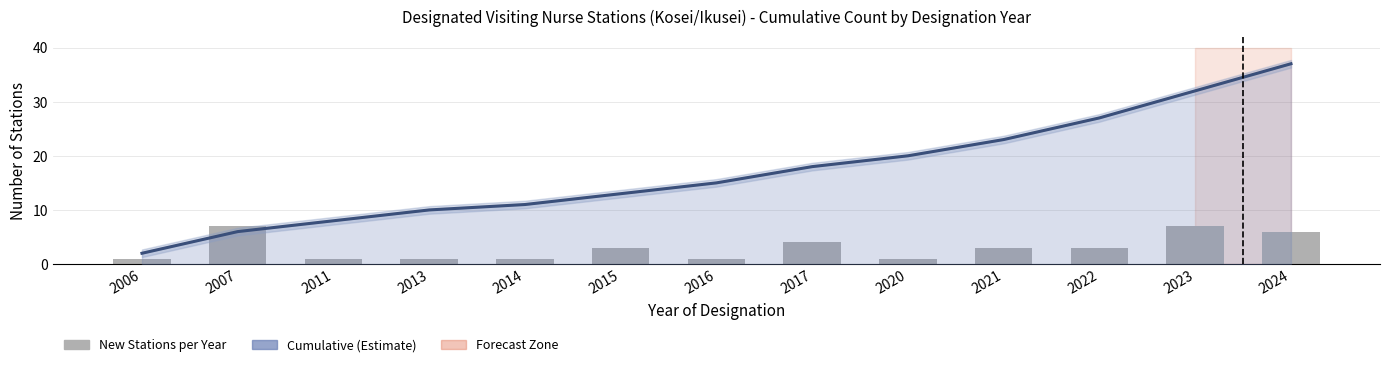

Reading left to right, list all the values displayed in this chart.

Cumulative (Estimate): 2006=2	2007=6	2011=8	2013=10	2014=11	2015=13	2016=15	2017=18	2020=20	2021=23	2022=27	2023=32	2024=37
New Stations per Year: 2006=1	2007=7	2011=1	2013=1	2014=1	2015=3	2016=1	2017=4	2020=1	2021=3	2022=3	2023=7	2024=6